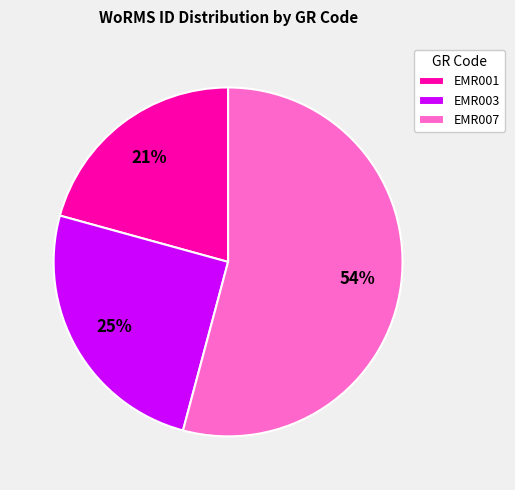

Which category has the smallest portion of the pie?

EMR001